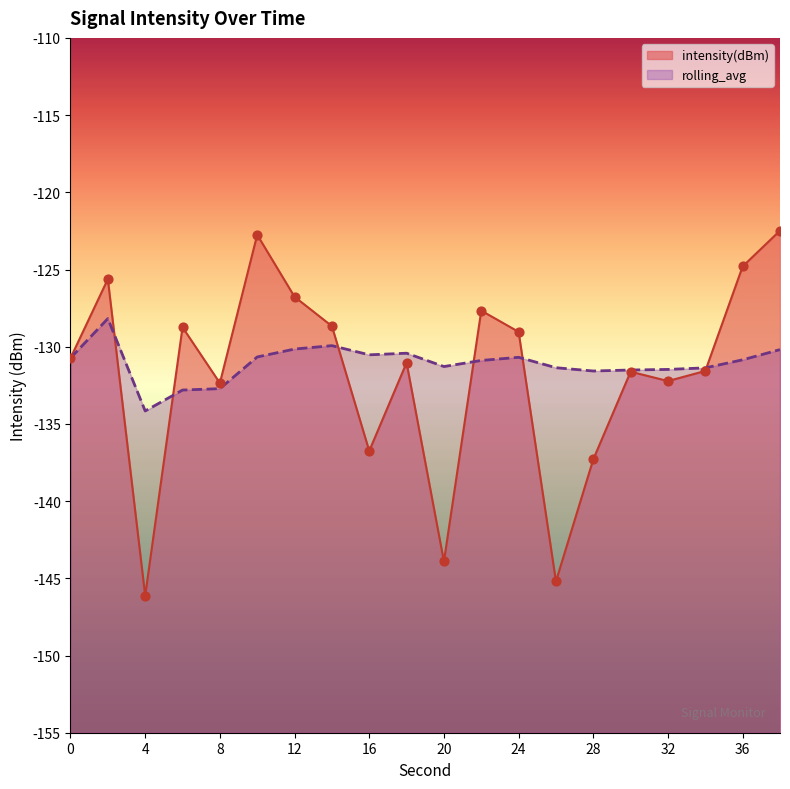

What are all the series names shown in the legend?

intensity(dBm), rolling_avg